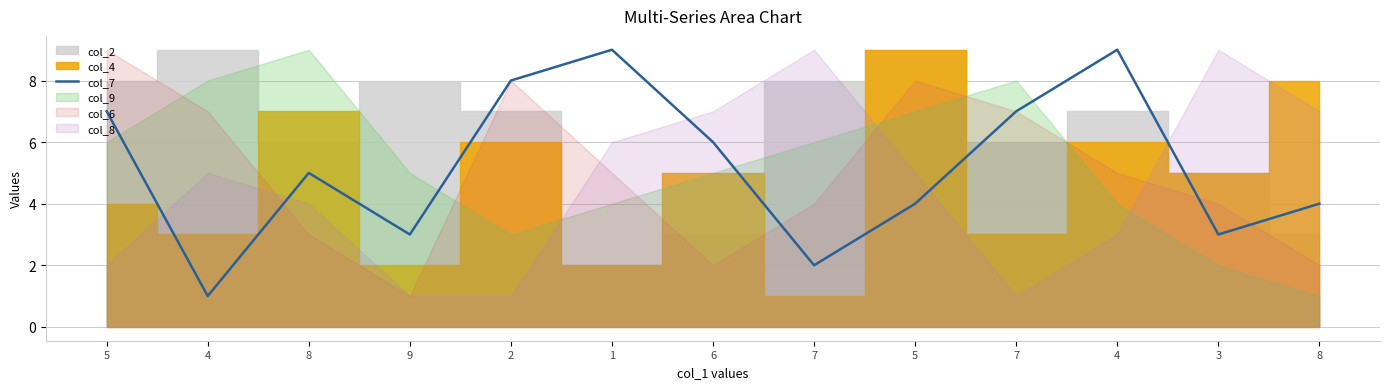

How many lines are shown in the chart?

1